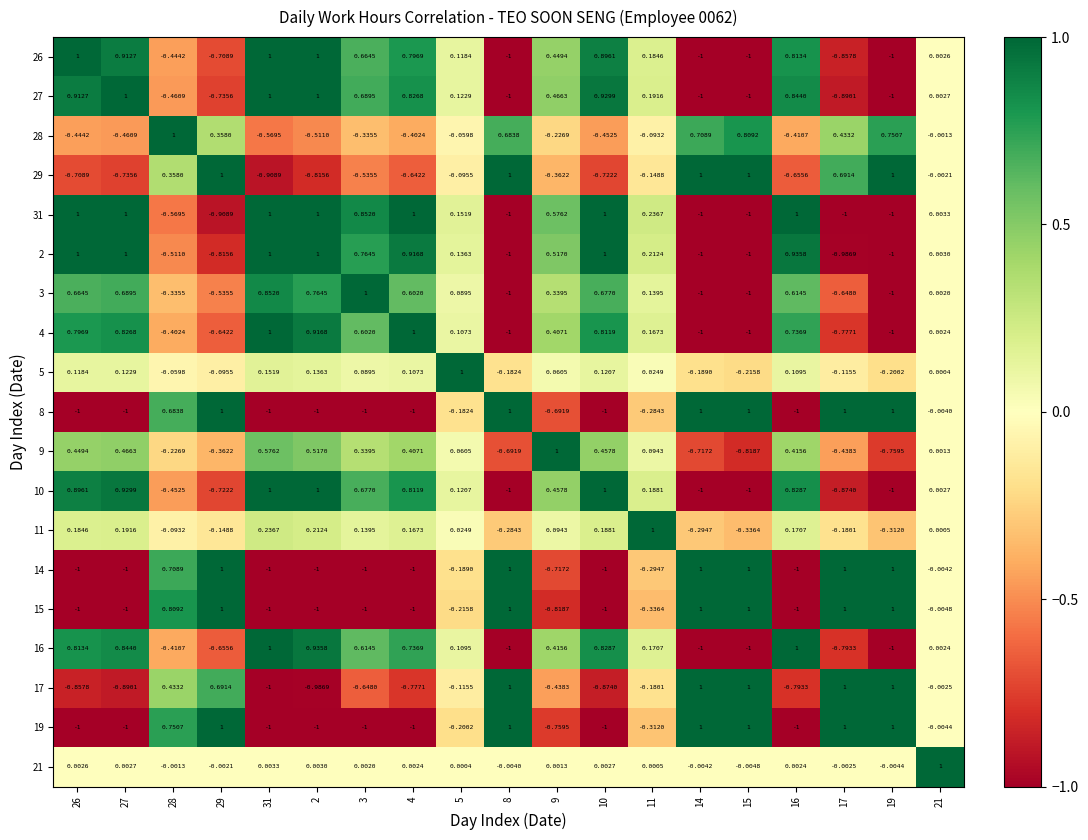

Is the value of 15 at 19 greater than the value of 11 at 26?

Yes